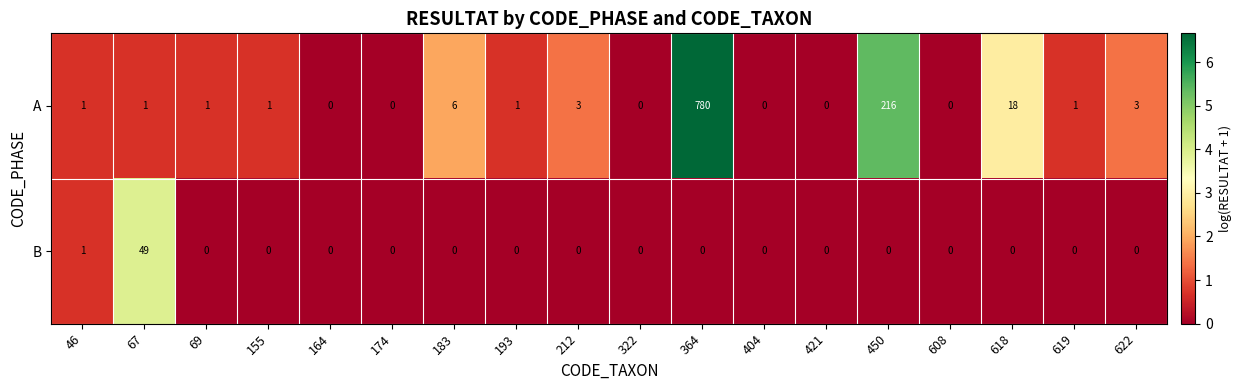

List the series in order of their overall mean, lowest first.

B, A